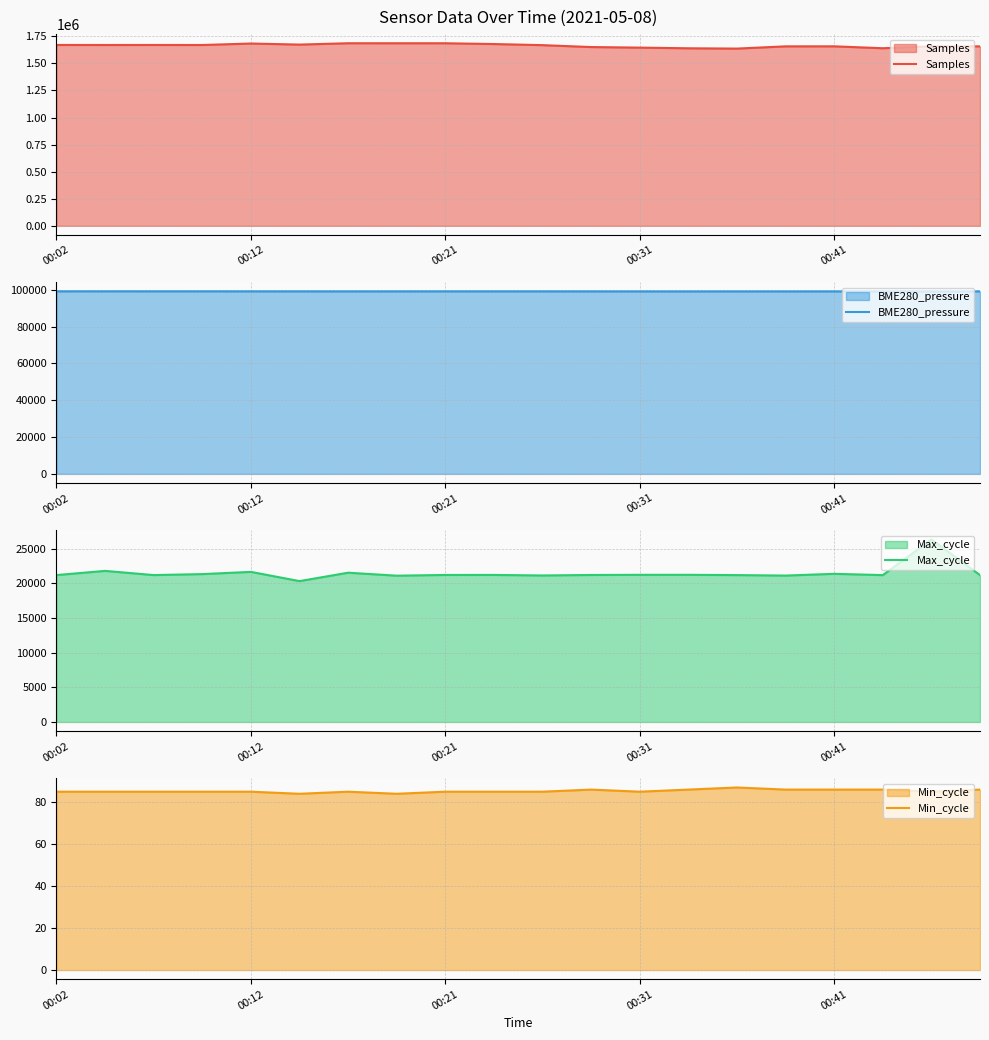

True or false: Samples and Min_cycle intersect in this chart.

False